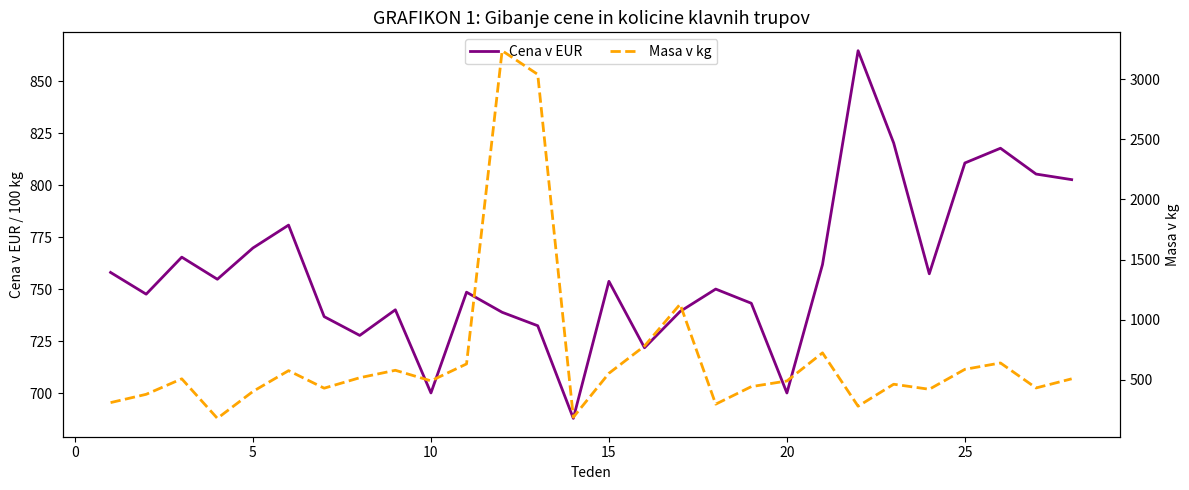

What is the highest value of the Cena v EUR series?

864.7